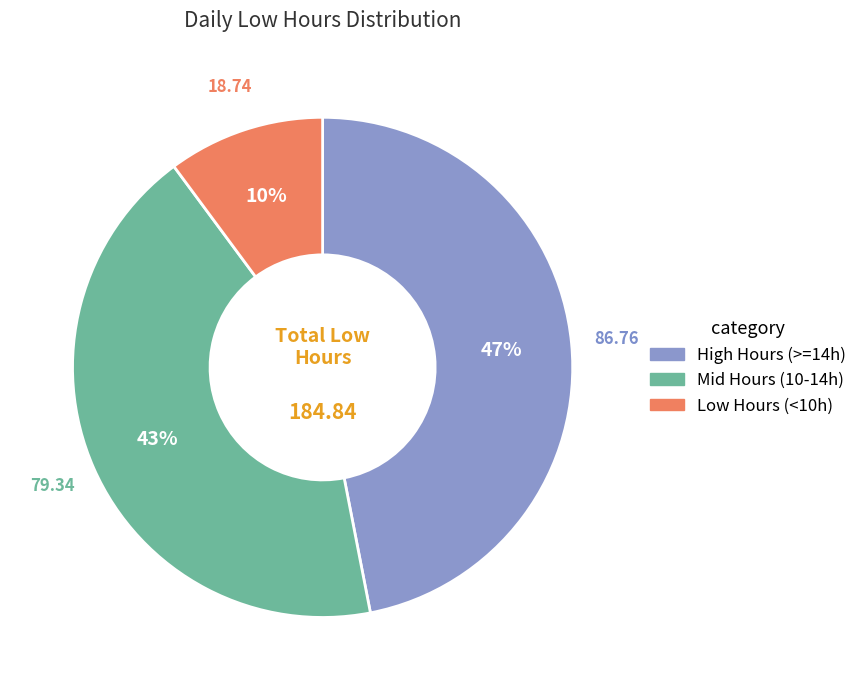

Do Mid Hours (10-14h) and High Hours (>=14h) together represent more than half of the pie?

Yes